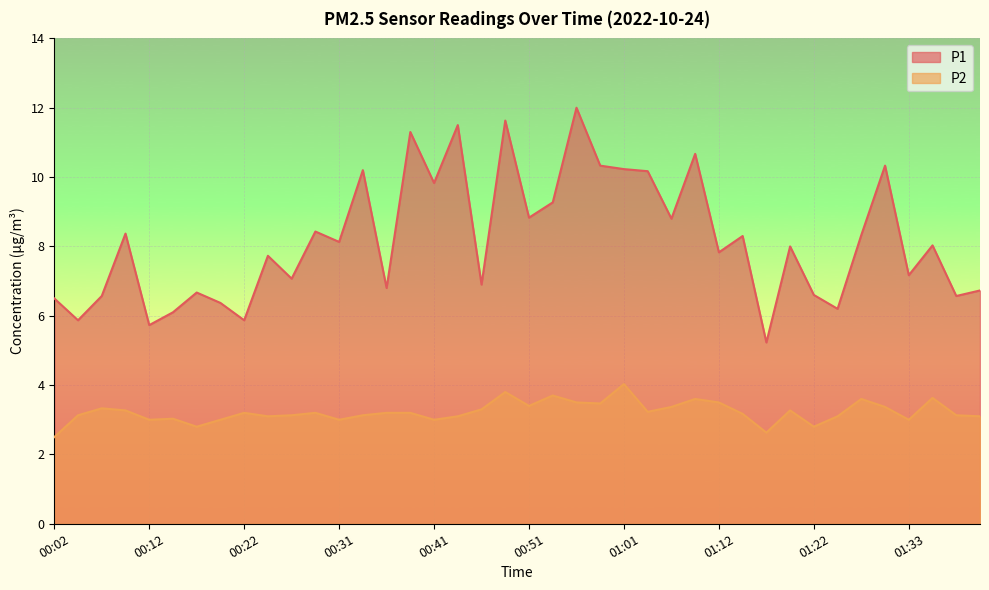

Is it true that P2 equals 4.3 at 00:19?

False